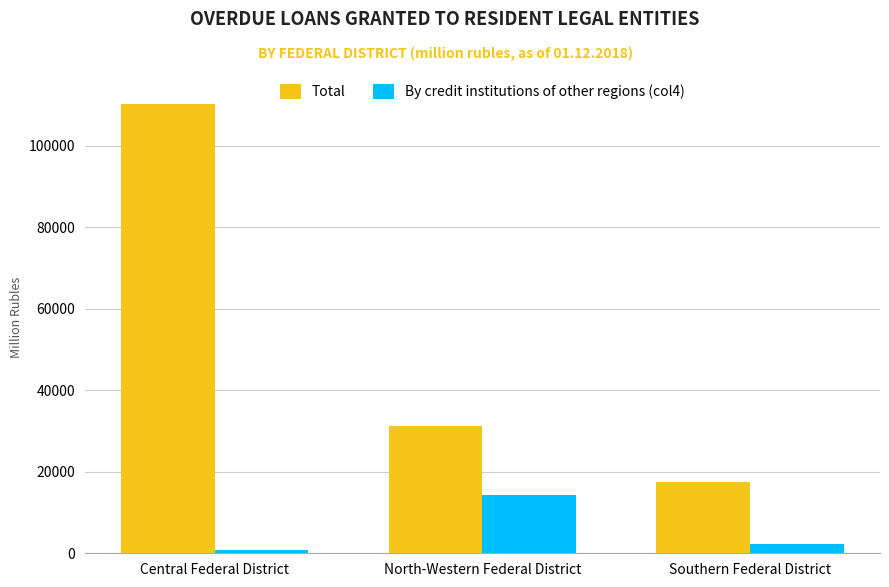

What is the value of the By credit institutions of other regions (col4) bar at the 3rd from the left?

2199